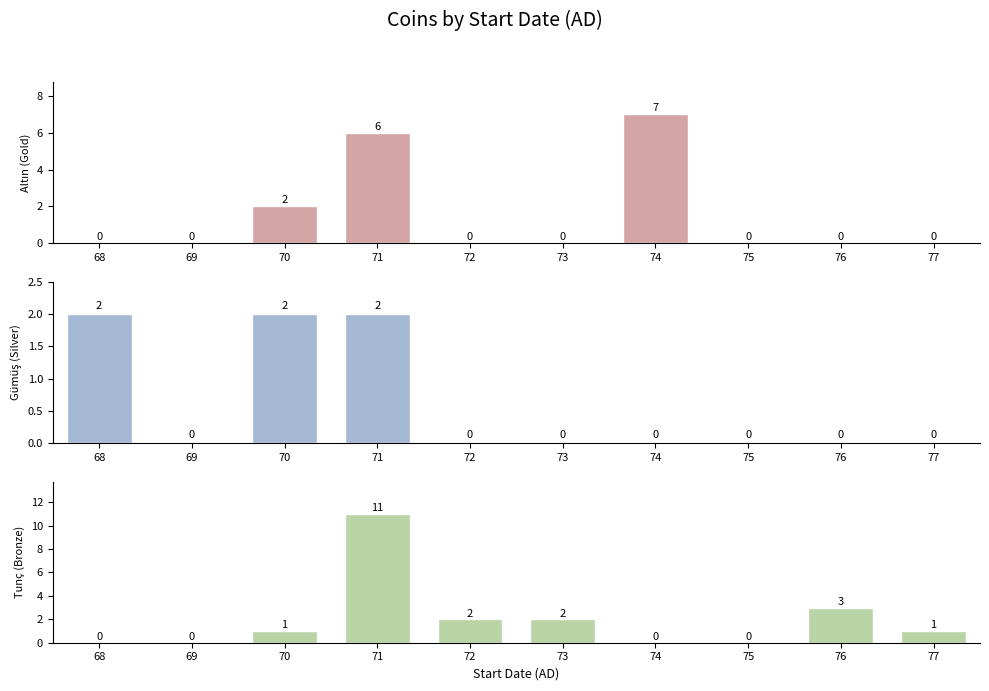

What is the difference between the maximum and minimum values in the Altın (Gold) series?

7